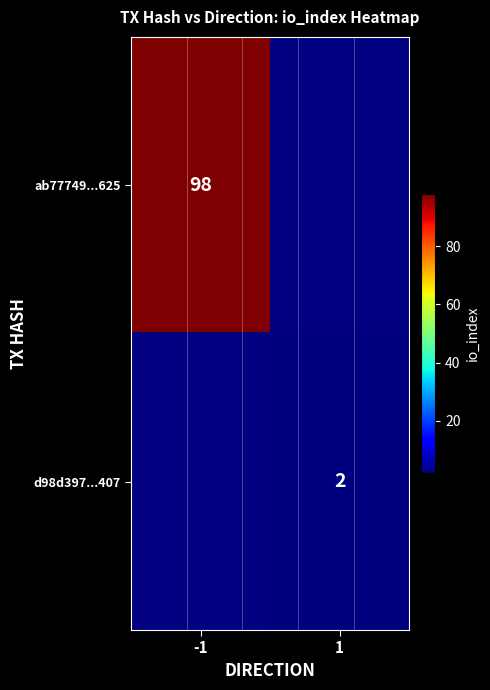

The ab77749...625 series shows 141.4 at -1. True or false?

False